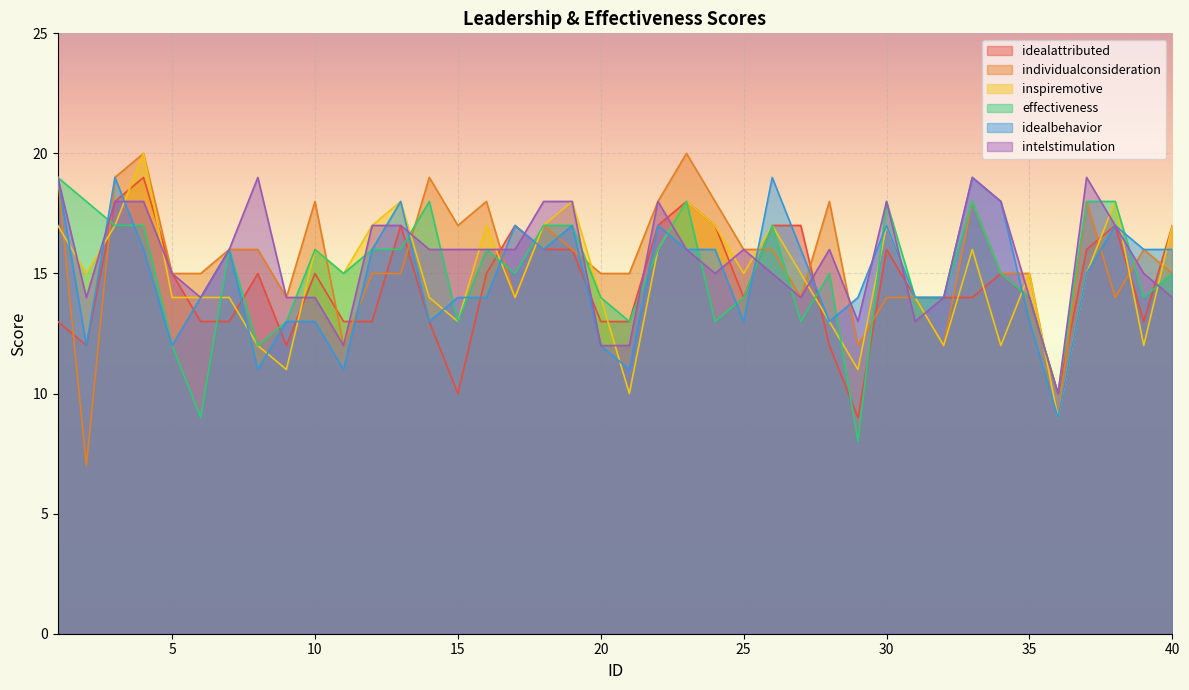

Where do effectiveness and idealbehavior first cross each other?

2 and 3